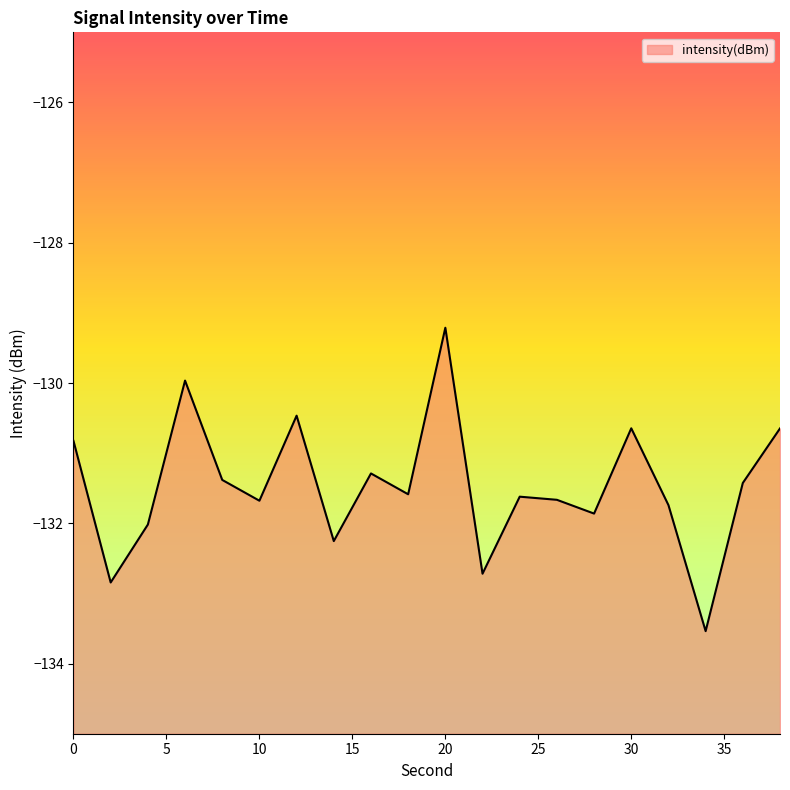

What is the change in value from 2 to 12?

+2.4